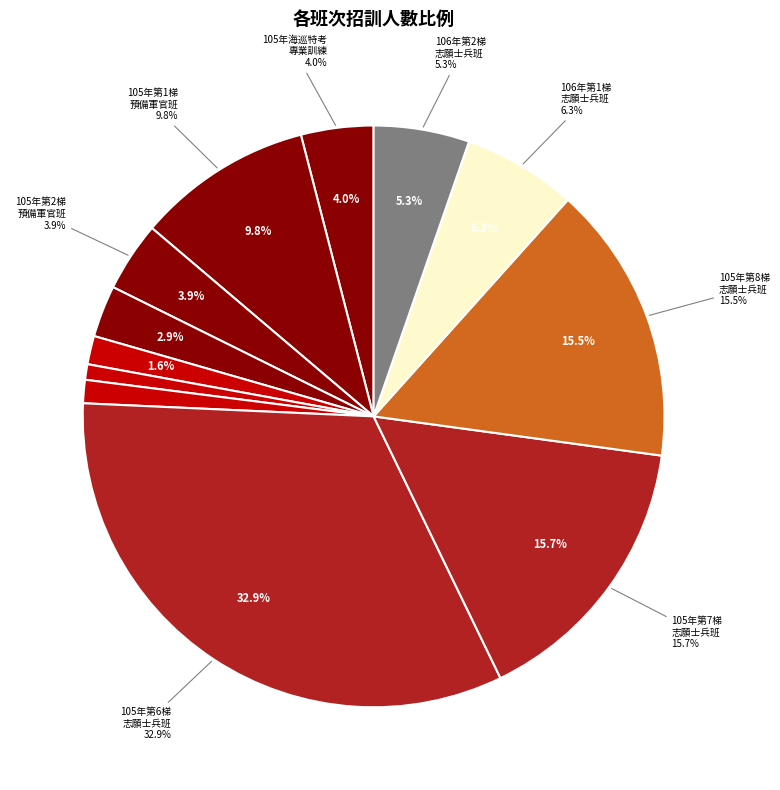

What is the change in value from 105年第1梯志願役海巡專業預備軍官班 to 105年第2梯志願役海巡專業預備軍官班?

-41